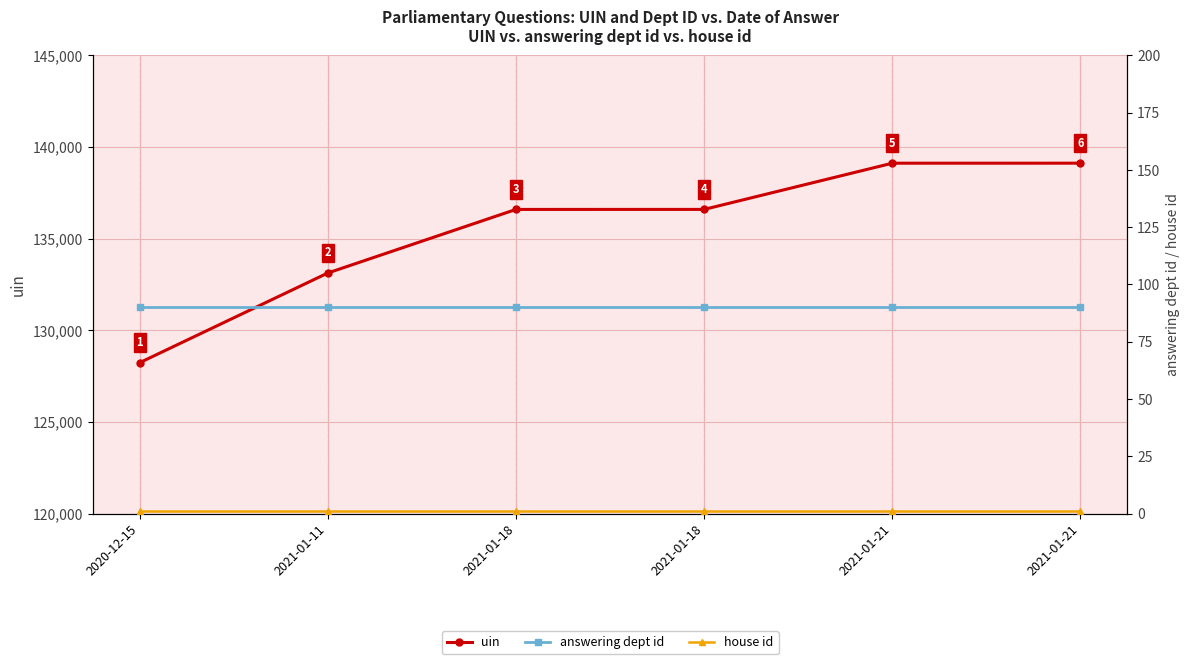

Rank the categories by answering dept id value from lowest to highest.

2020-12-15, 2021-01-11, 2021-01-18, 2021-01-18, 2021-01-21, 2021-01-21